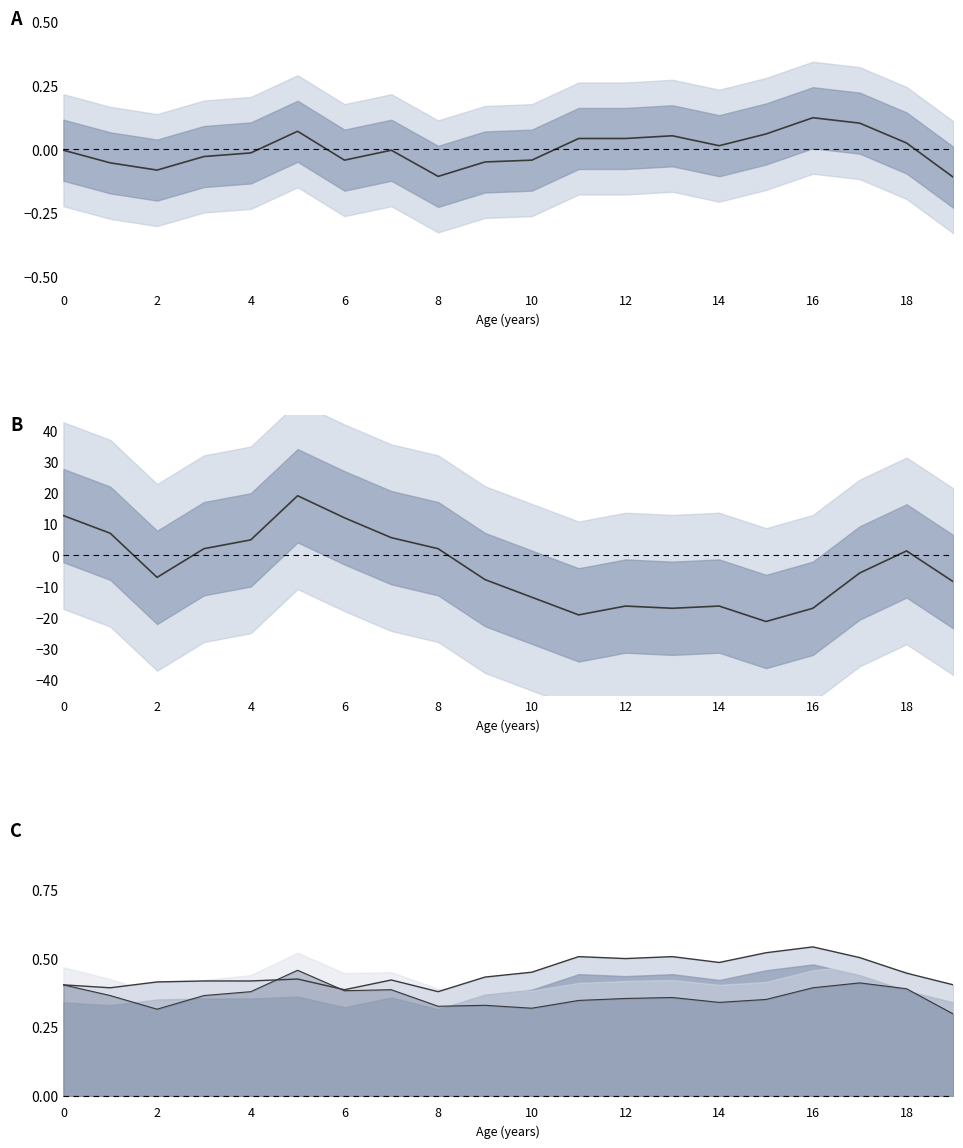

True or false: Male-Female diff has more than 0 points higher than both neighbors.

True